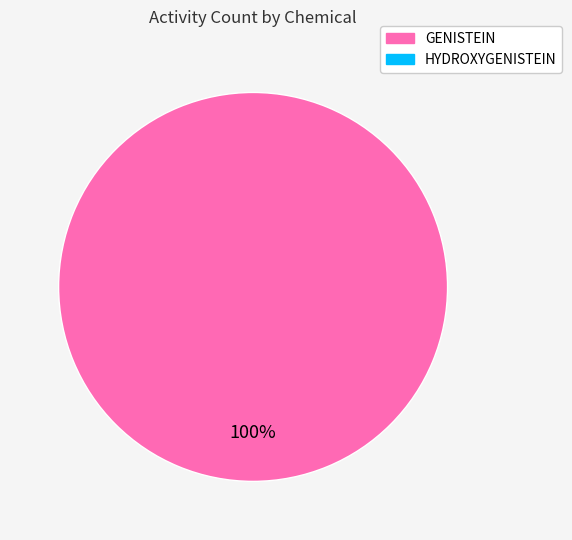

Is there a majority slice in this chart?

Yes